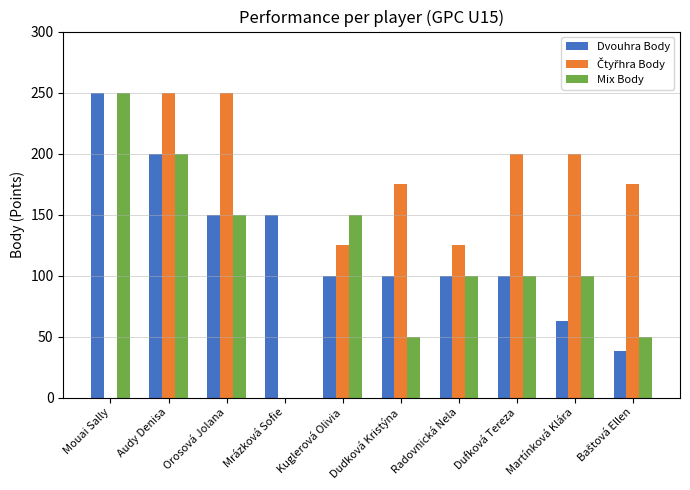

Which category has the highest value in the Mix Body series?

Mouai Sally